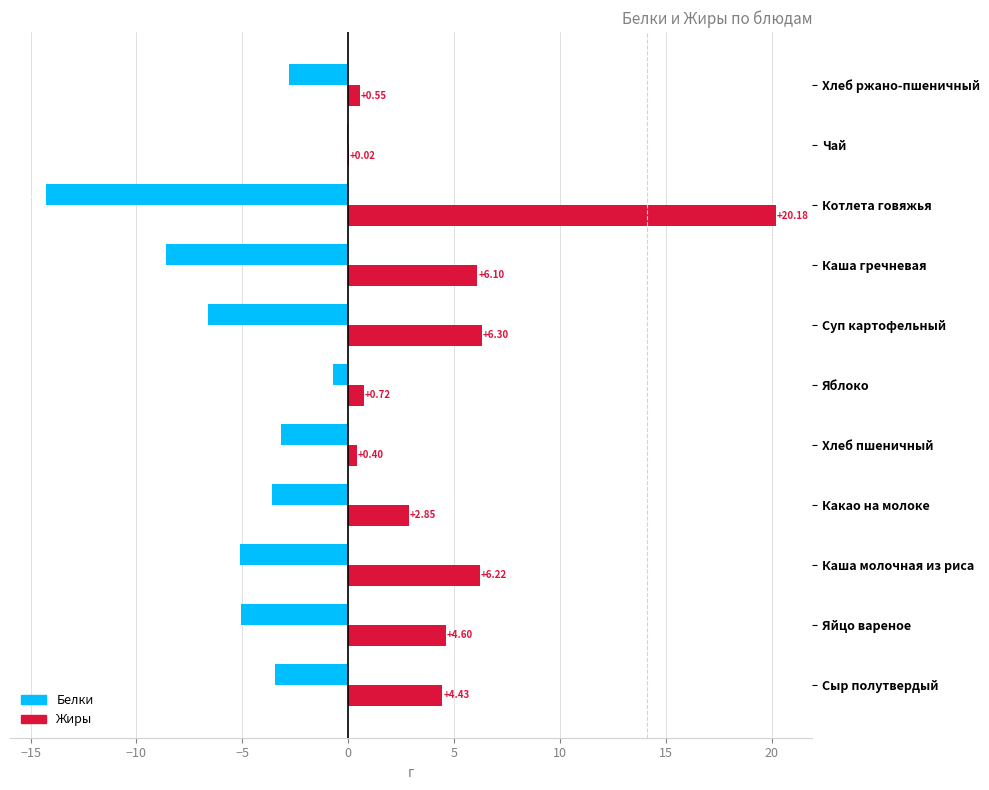

Where is Жиры nearest to the value 10?

Суп картофельный